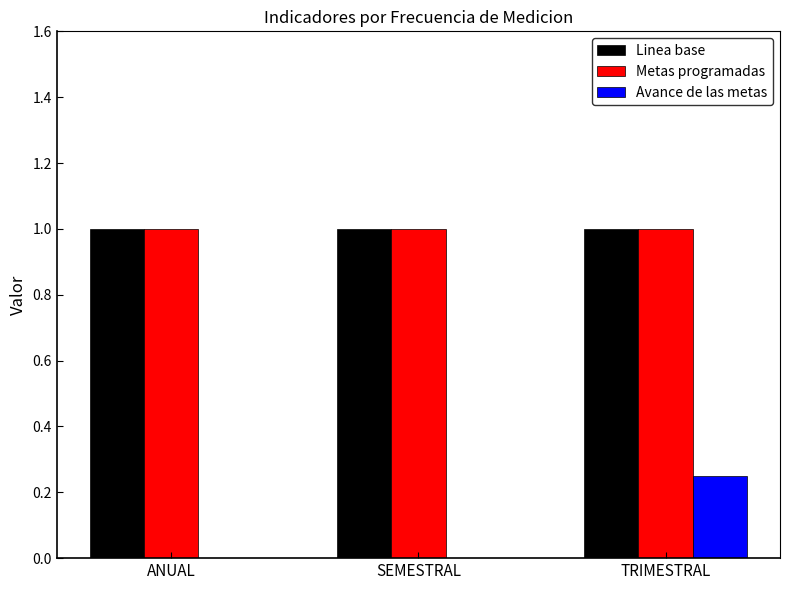

At which category is the sum across all series the highest?

TRIMESTRAL